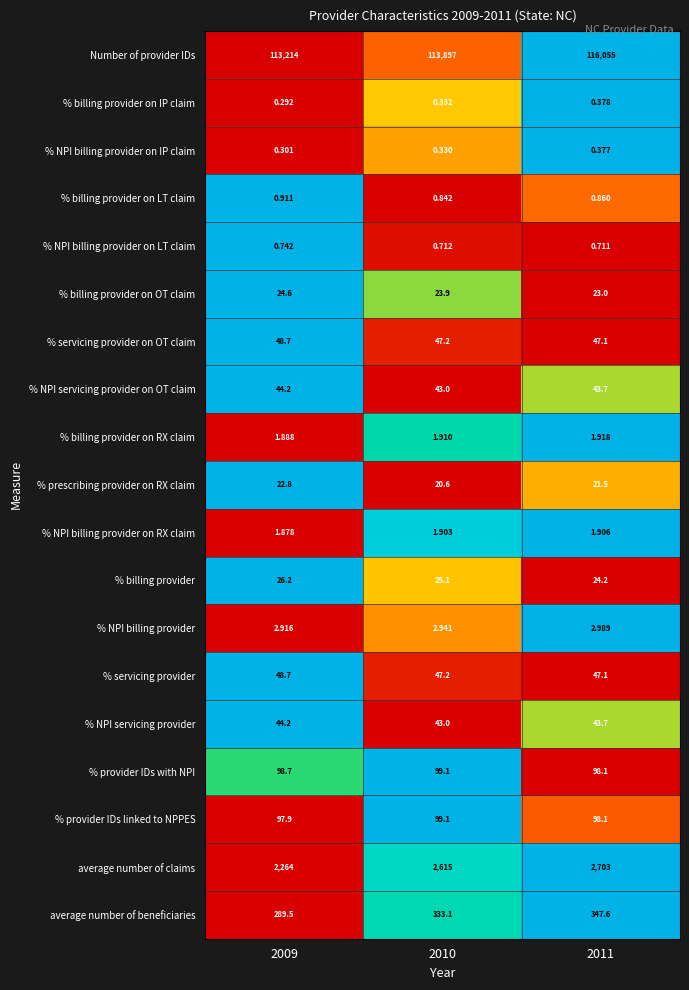

Between 2010 and 2011, which series saw the biggest shift?

Number of provider IDs